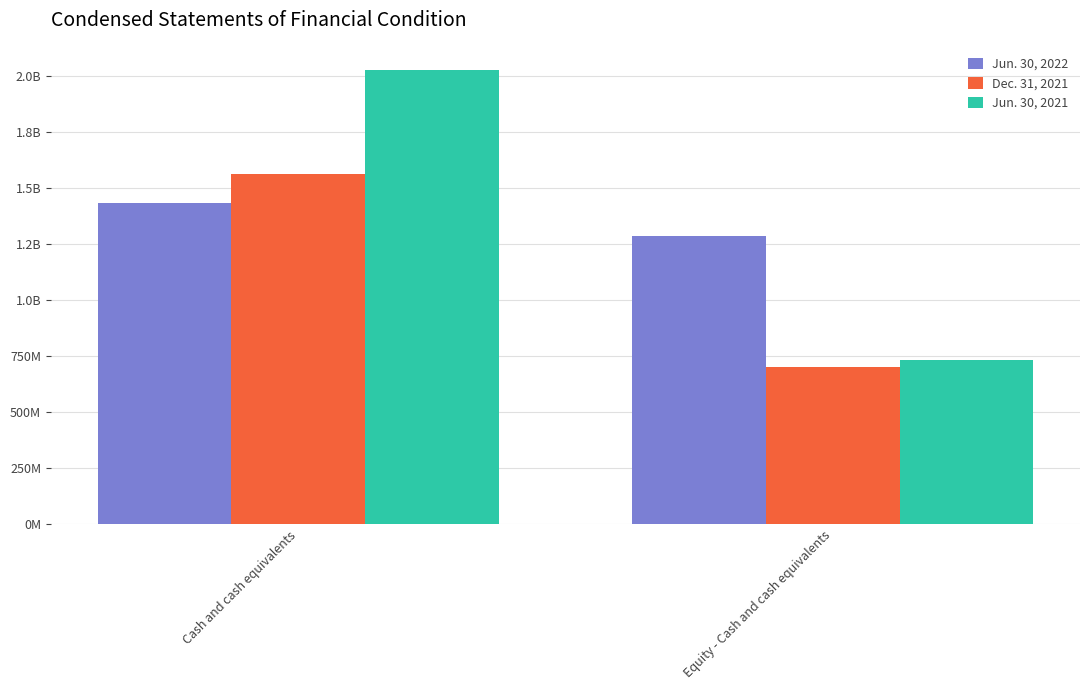

Are the bars grouped side by side (vs. stacked)?

Yes